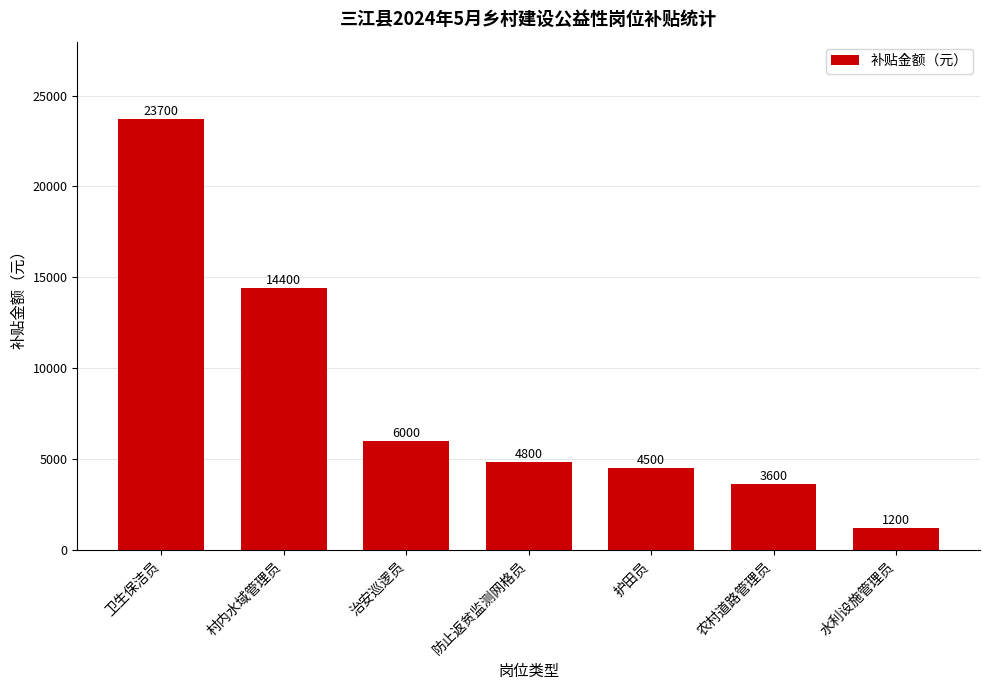

What is the sum of the values at 防止返贫监测网格员 and 农村道路管理员?

8400